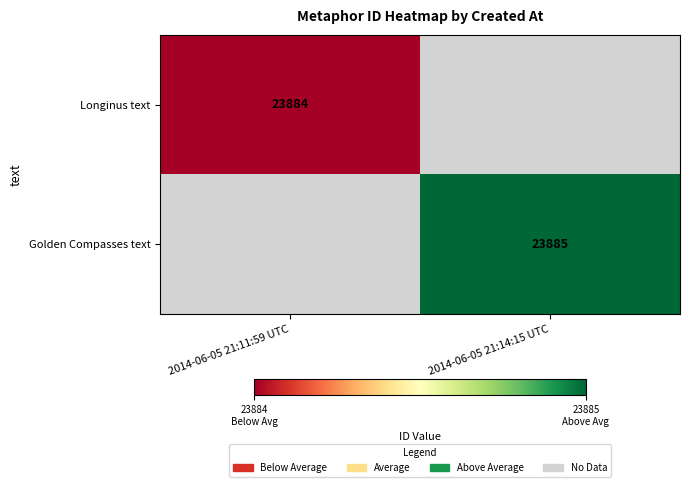

Is it true that Golden Compasses text equals 31863 at 2014-06-05 21:14:15 UTC?

False